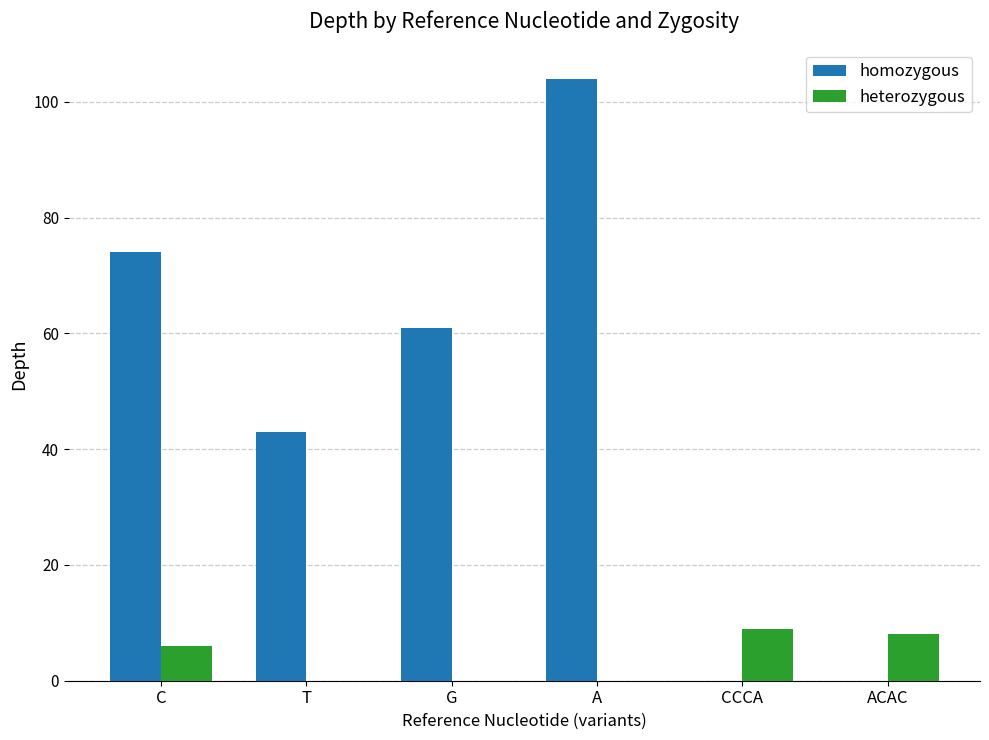

What is the total value across all series at A?

104